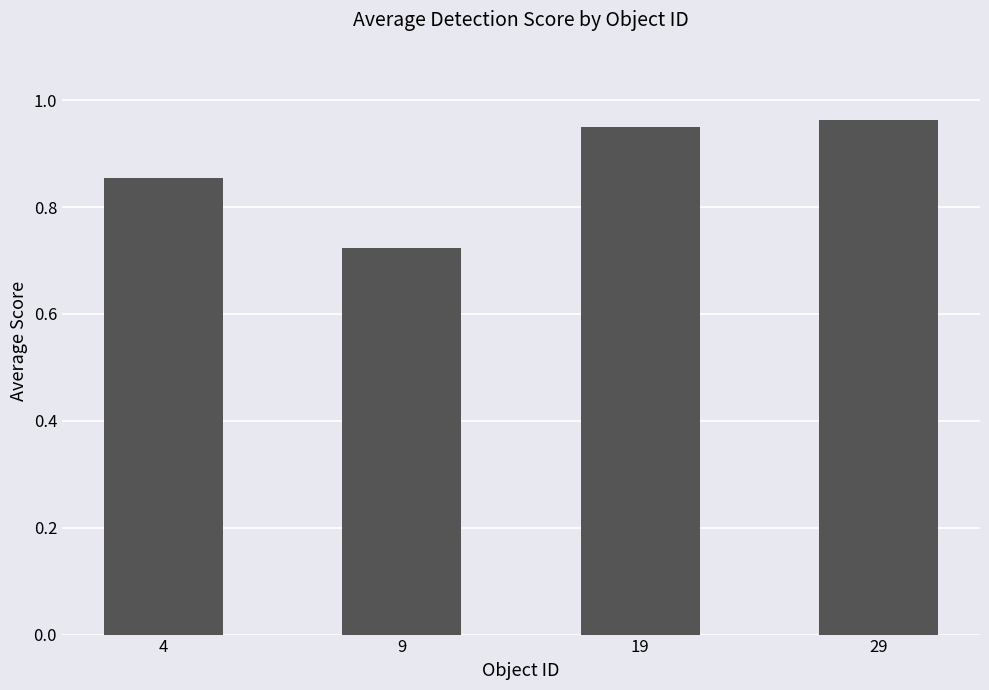

Between 4 and 19, which is larger?

19